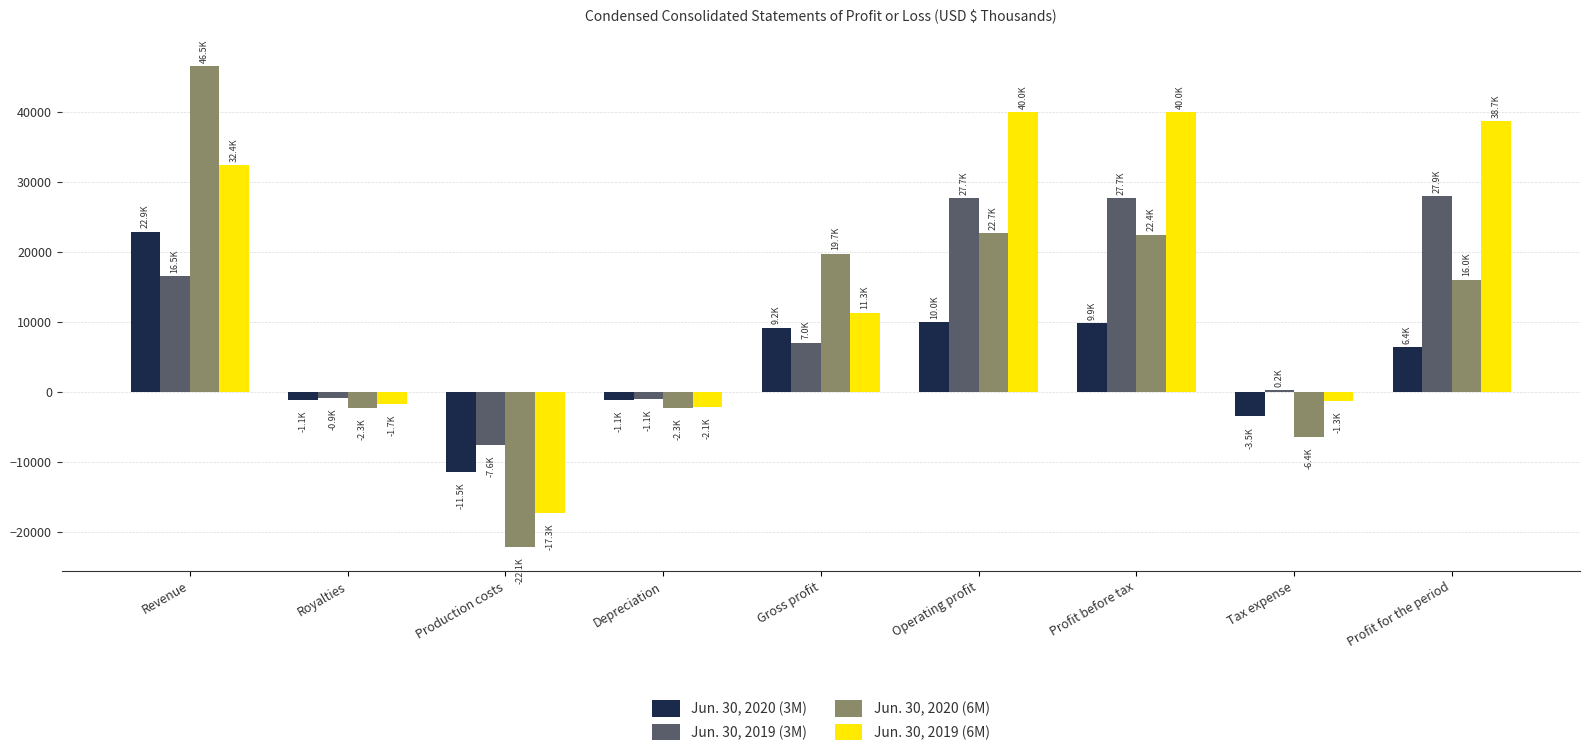

The Jun. 30, 2020 (3M) series shows -11451 at Production costs. True or false?

True